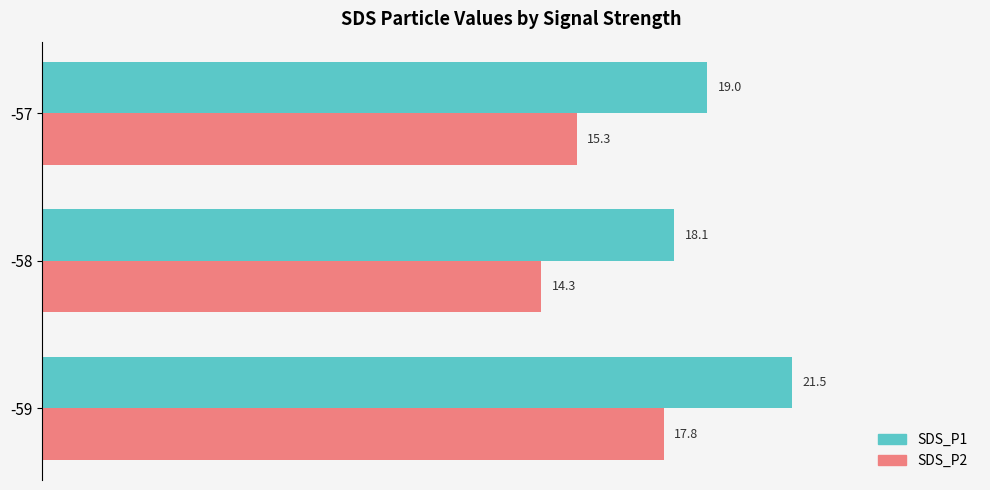

What is the sum of all SDS_P1 values?

58.6